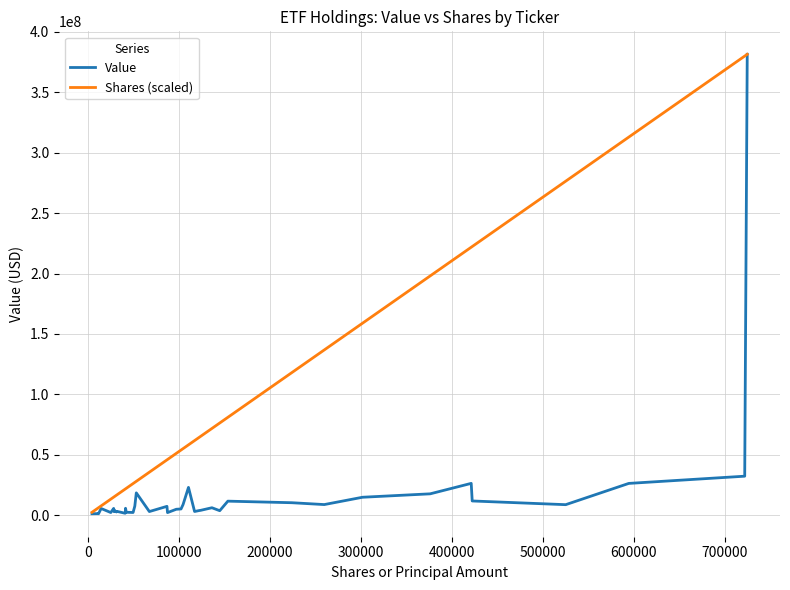

Rank the series by their average value, from lowest to highest.

Value, Shares (scaled)